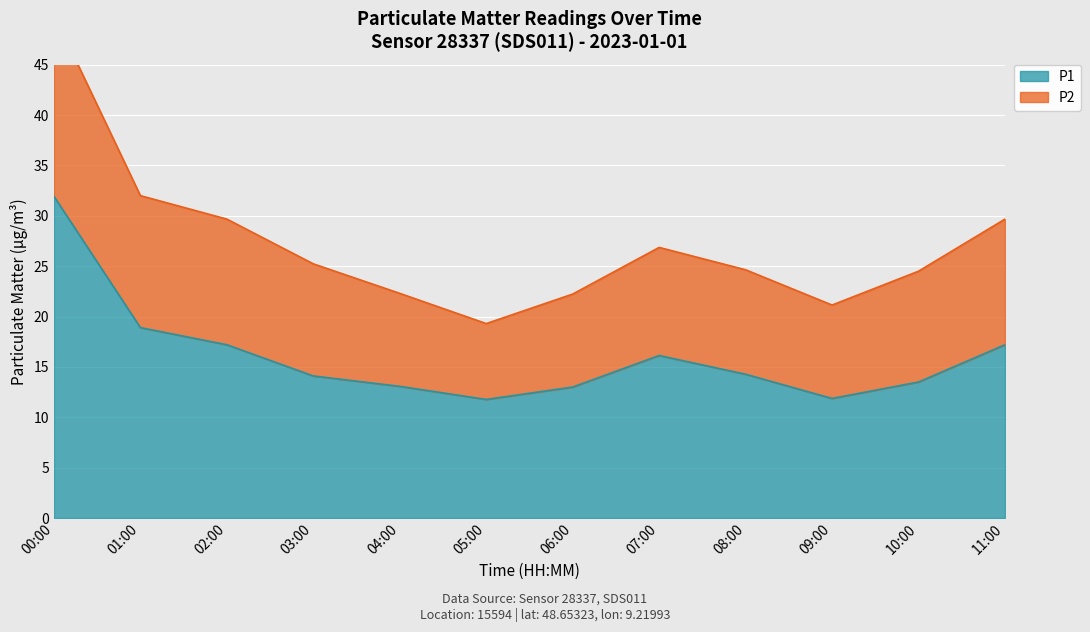

What is the change in value from 02:00 to 04:00?

-4.1